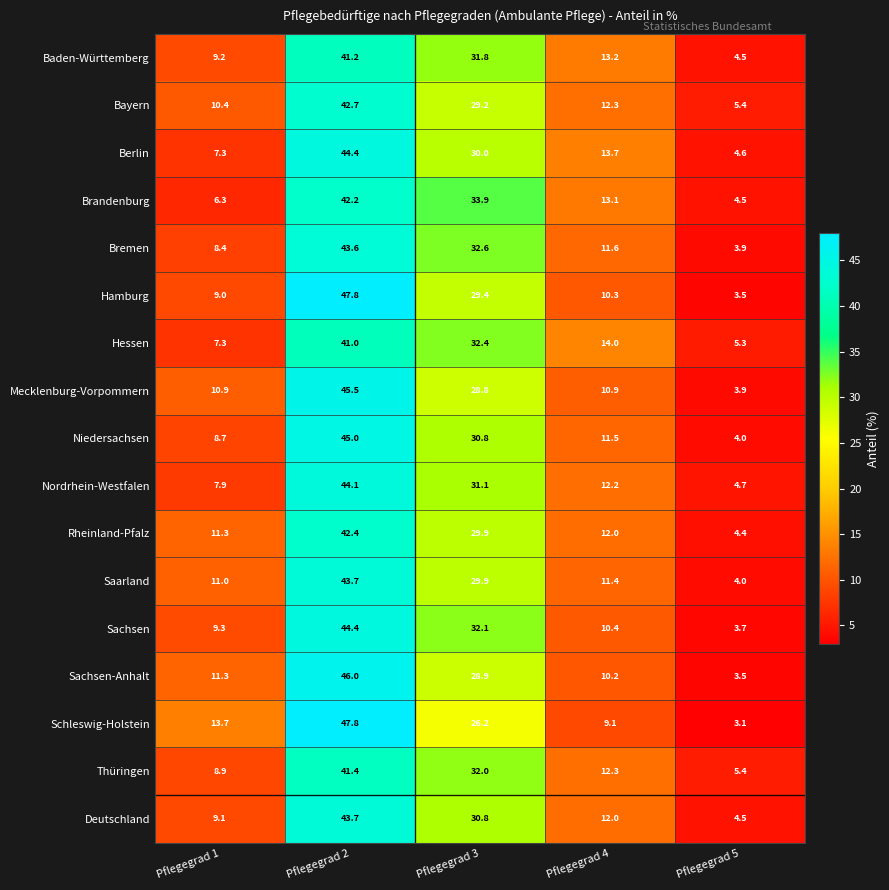

Which series has the largest range (max minus min)?

Schleswig-Holstein